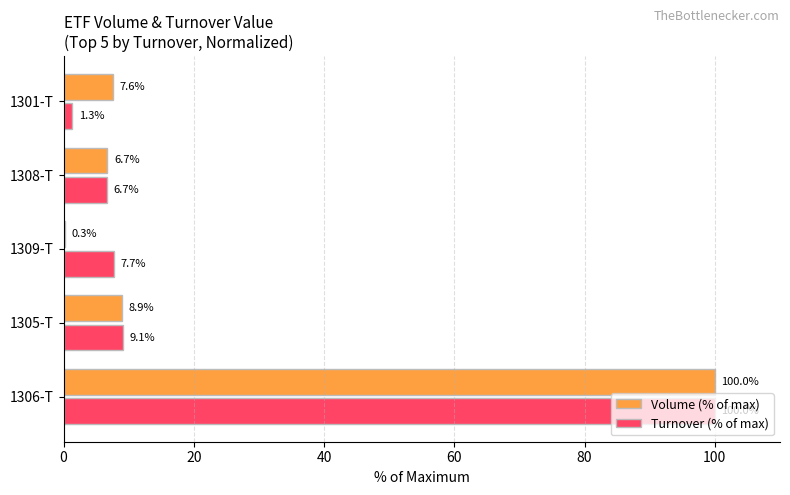

Between 1305-T and 1308-T, which series saw the biggest shift?

Turnover (% of max)